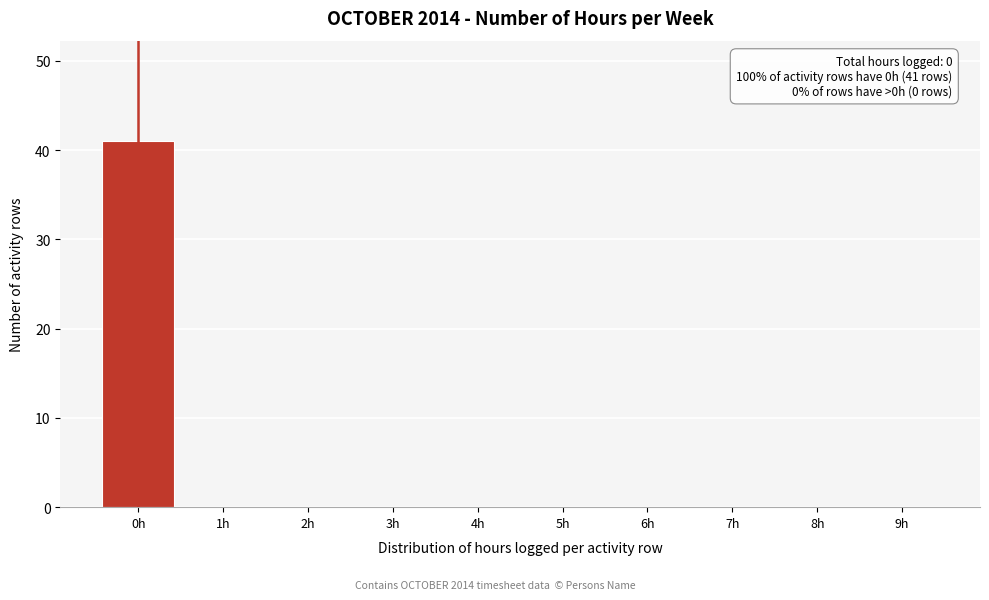

Reading left to right, what are all the values shown in this chart?

0h=41	1h=0	2h=0	3h=0	4h=0	5h=0	6h=0	7h=0	8h=0	9h=0